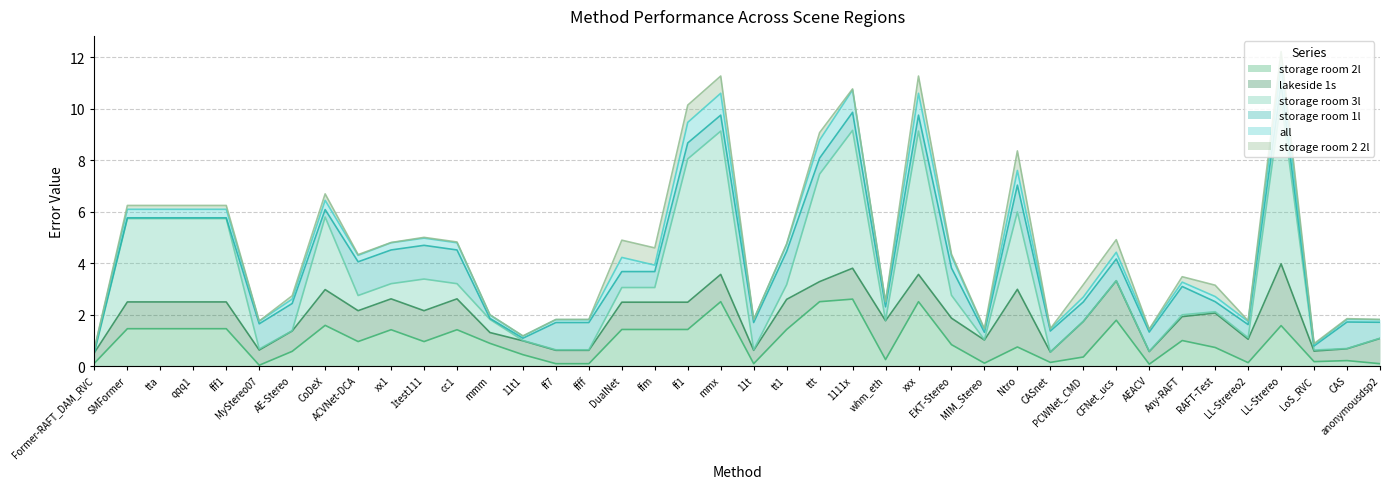

Is it true that storage room 1l equals 0.5 at LL-Strereo2?

True